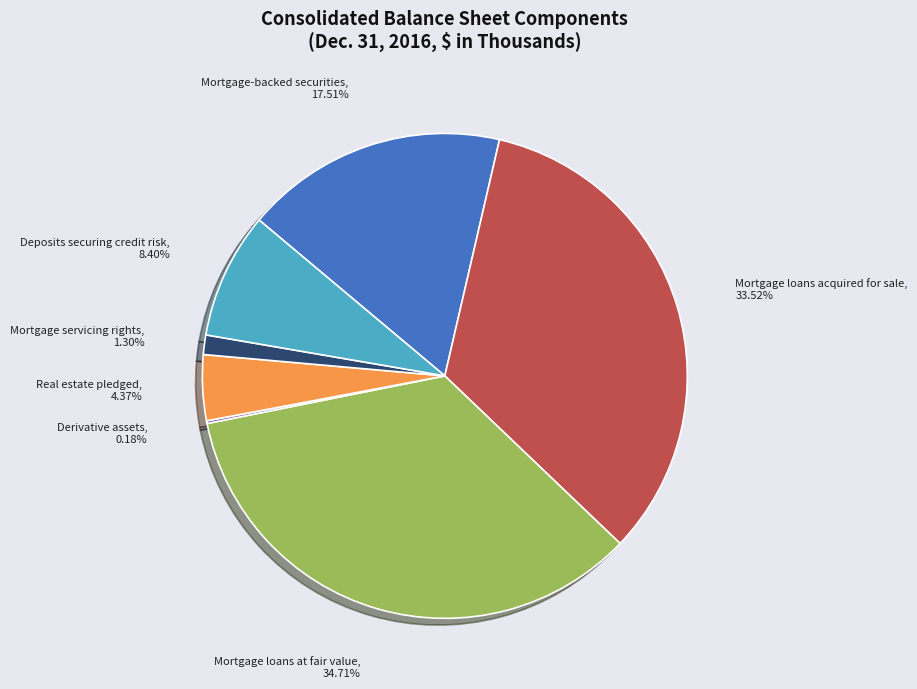

Which has a higher value, Real estate pledged or Deposits securing credit risk?

Deposits securing credit risk